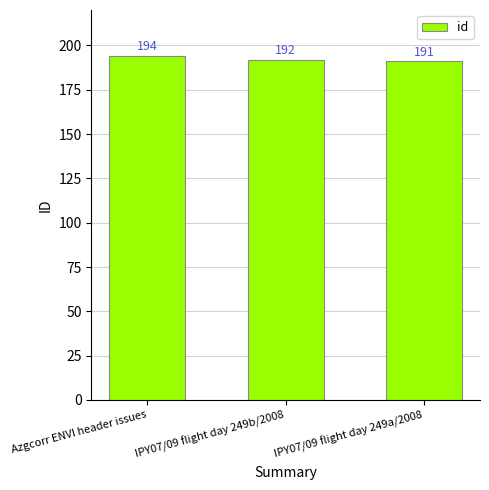

Rank the categories by value from lowest to highest.

IPY07/09 flight day 249a/2008, IPY07/09 flight day 249b/2008, Azgcorr ENVI header issues